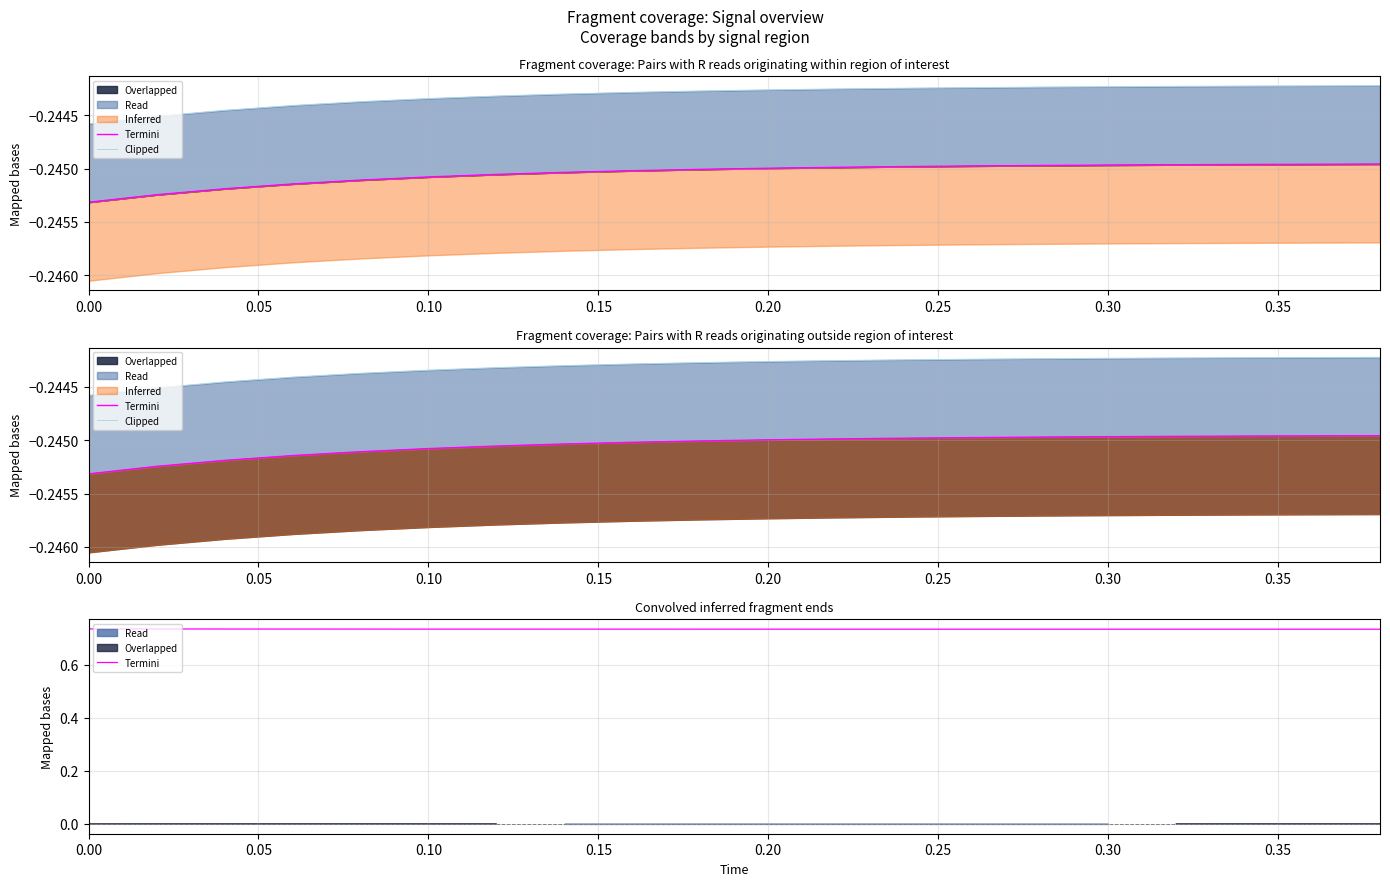

True or false: Clipped and Termini intersect in this chart.

False